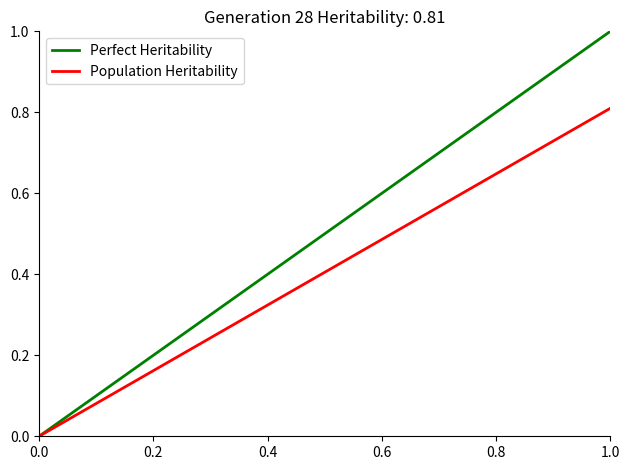

Which series has the largest total across all categories?

Perfect Heritability